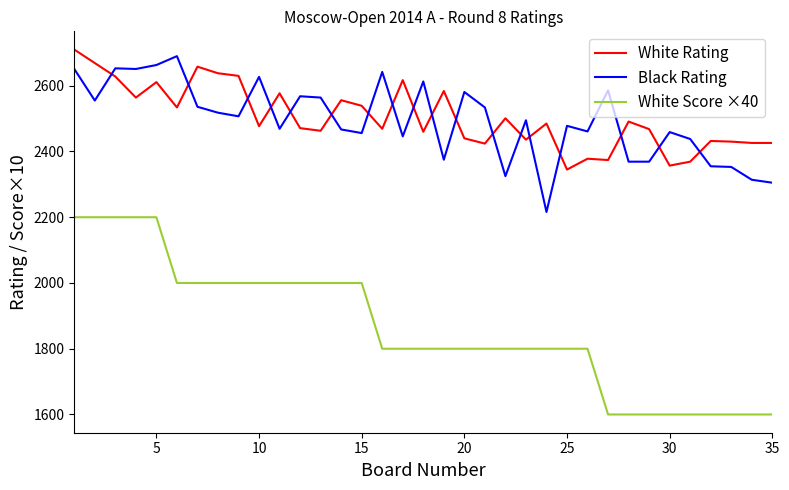

True or false: White Score ×40 and Black Rating cross at least once.

False